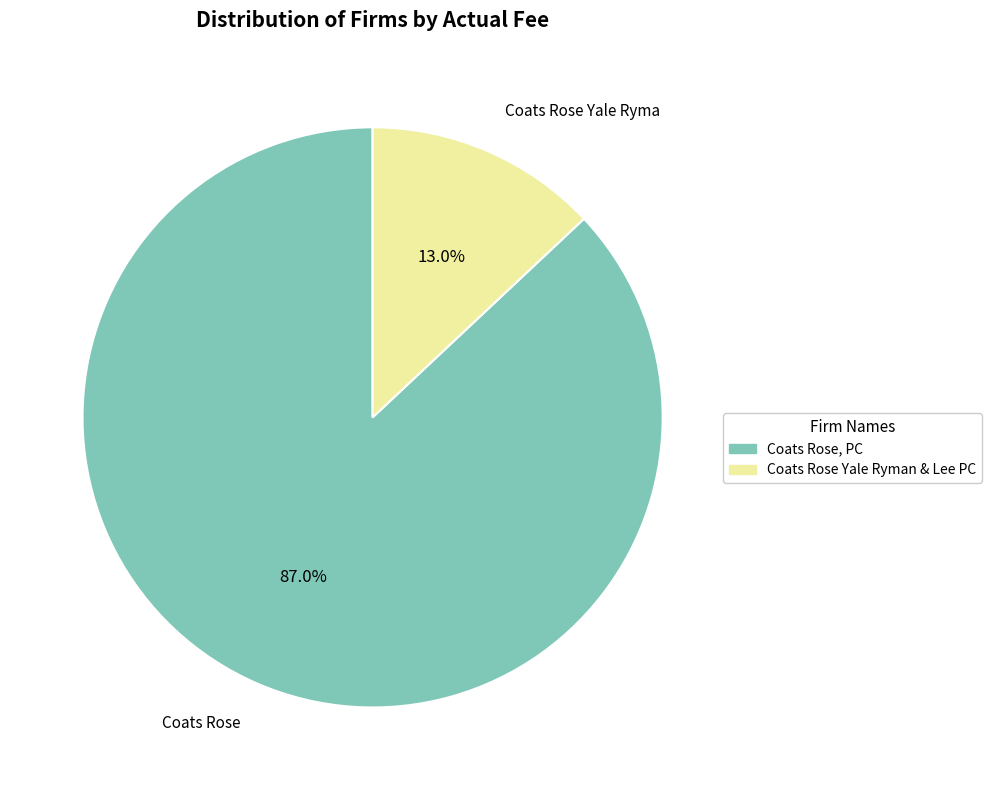

Between Coats Rose Yale Ryman & Lee PC and Coats Rose, PC, which is larger?

Coats Rose, PC